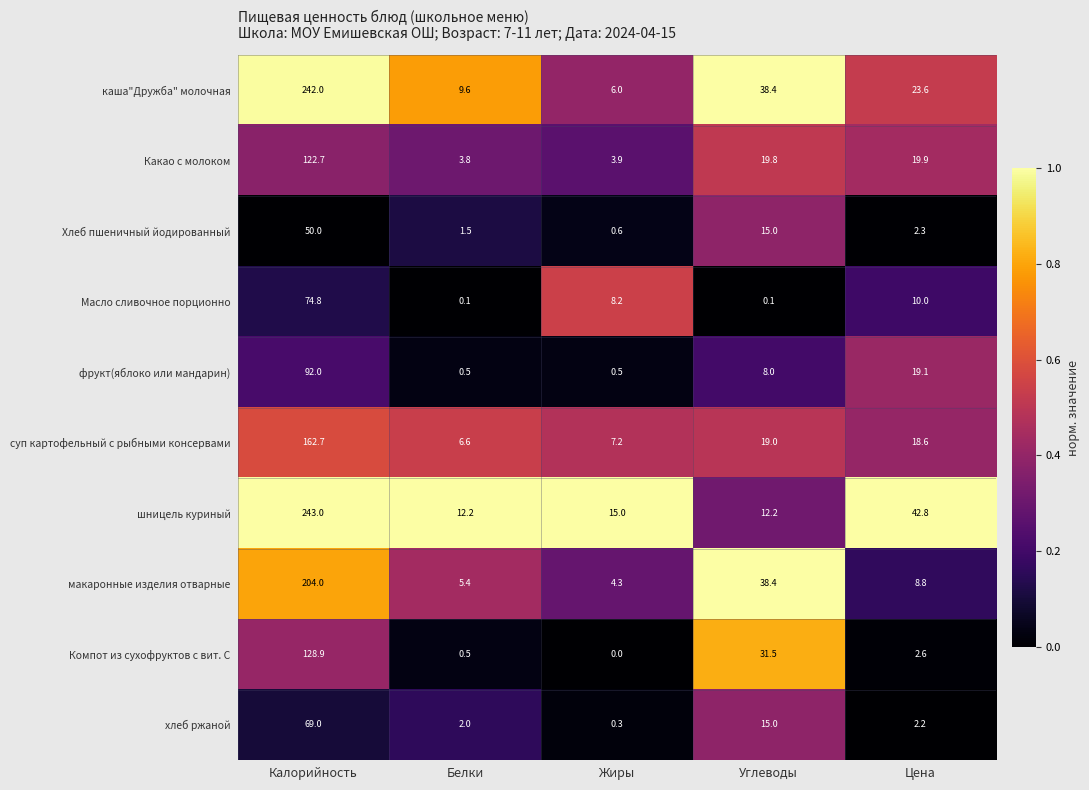

Which category has the highest value in the фрукт(яблоко или мандарин) series?

Калорийность